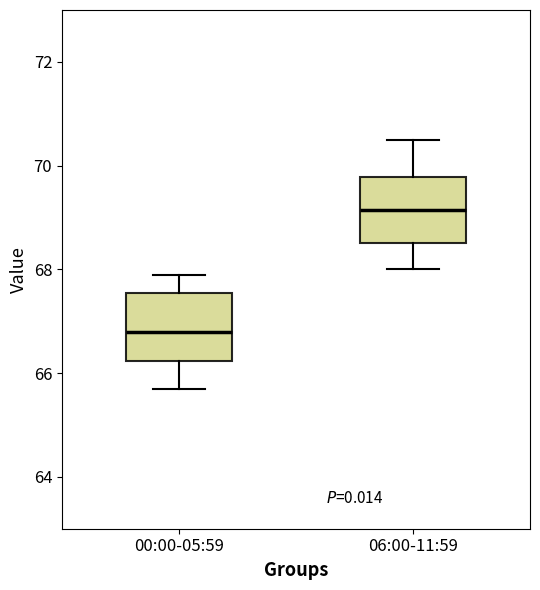

Where does the upper whisker of the box for 06:00-11:59 end on the y-axis? The values are not printed on the chart, so give them approximately, as read against the axis.

70.6